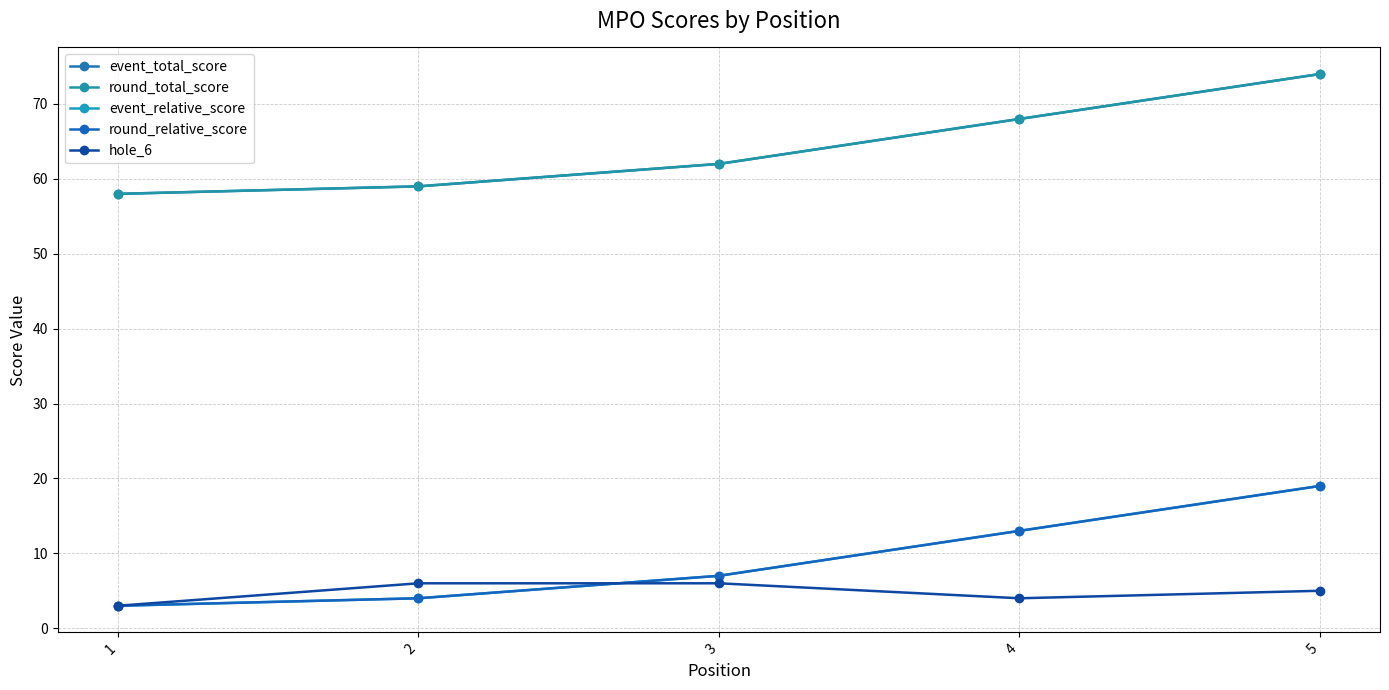

True or false: round_total_score and round_relative_score intersect in this chart.

False